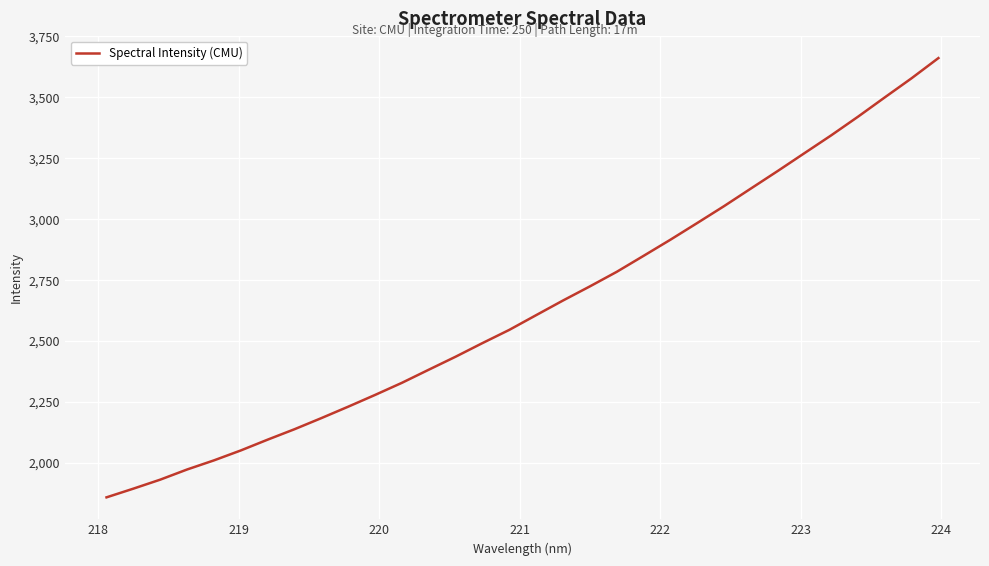

What is the difference between the maximum and minimum values?

1801.4